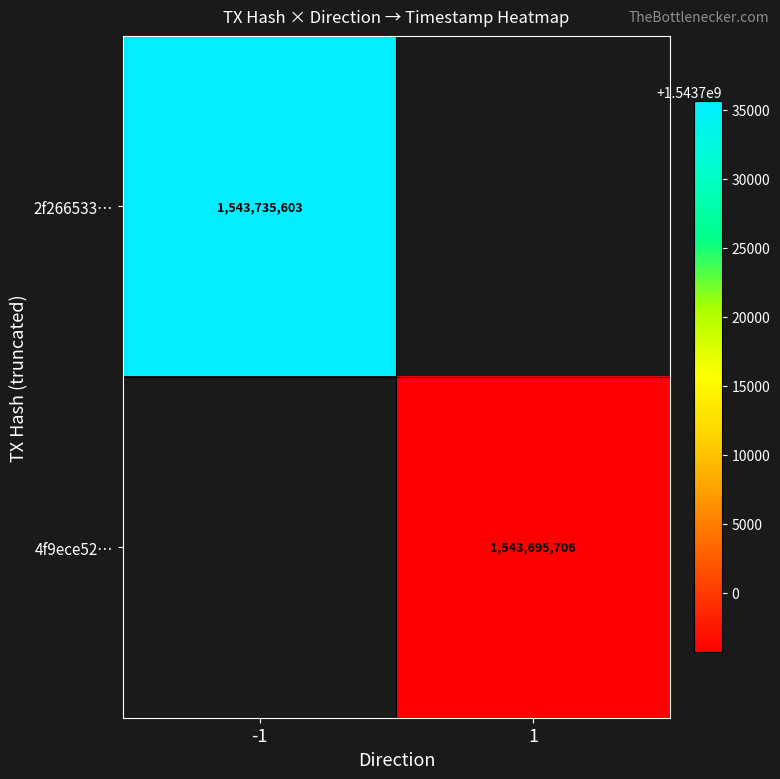

True or false: 2f266533… has a value of 1543735603 at -1.

True